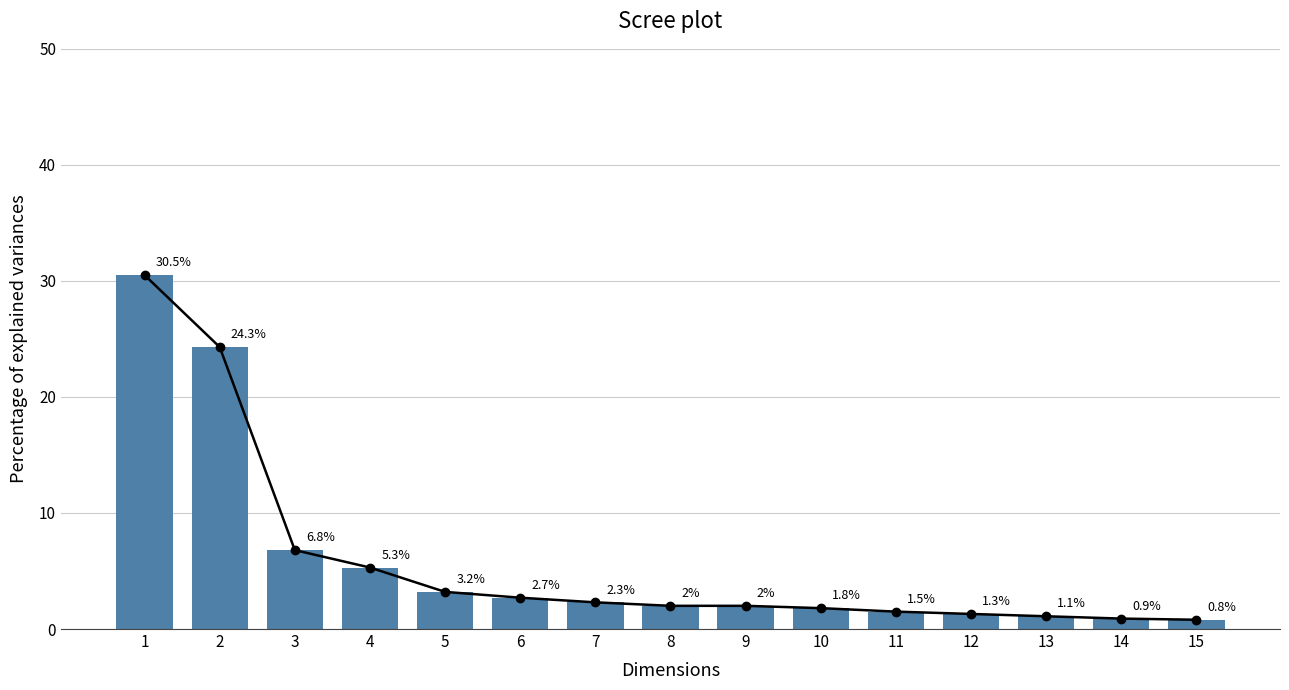

What is the difference between the second highest and minimum values?

23.5